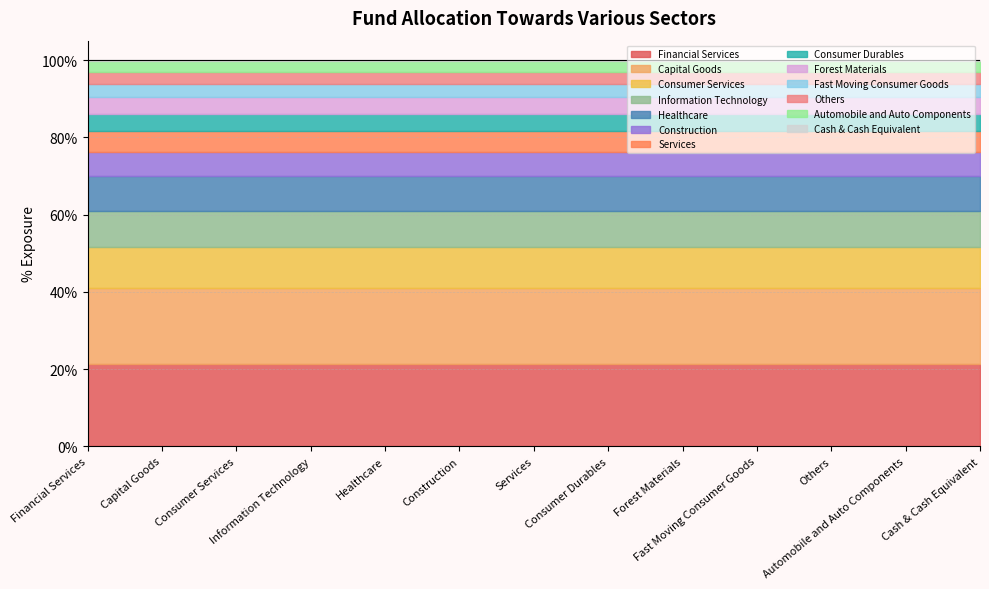

True or false: there are more than 2 points higher than both neighbors.

False